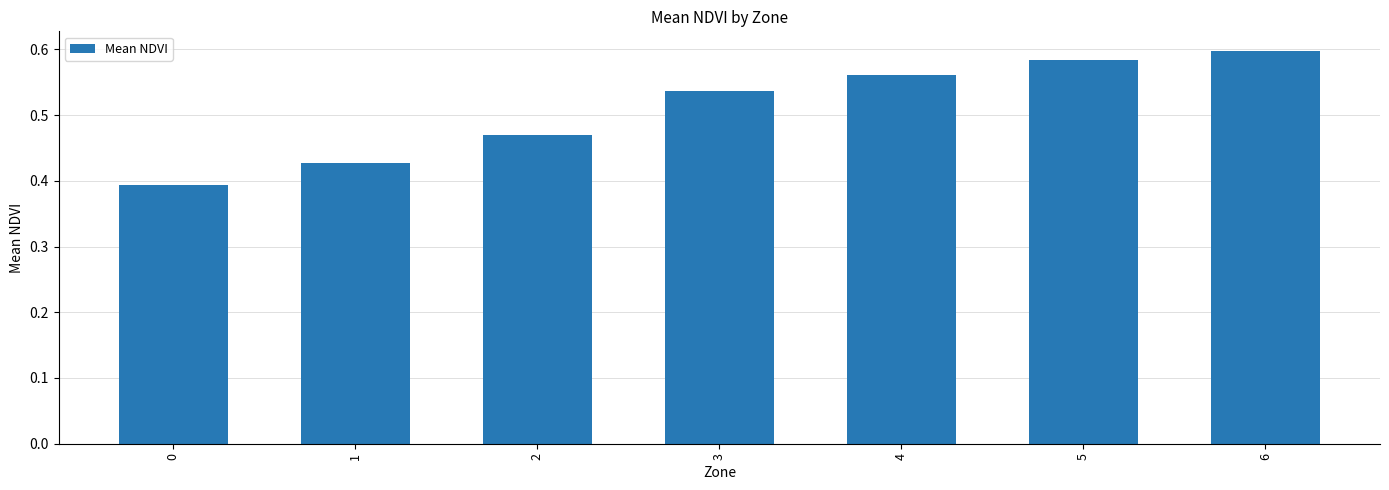

What is the change in value from 2 to 6?

+0.1